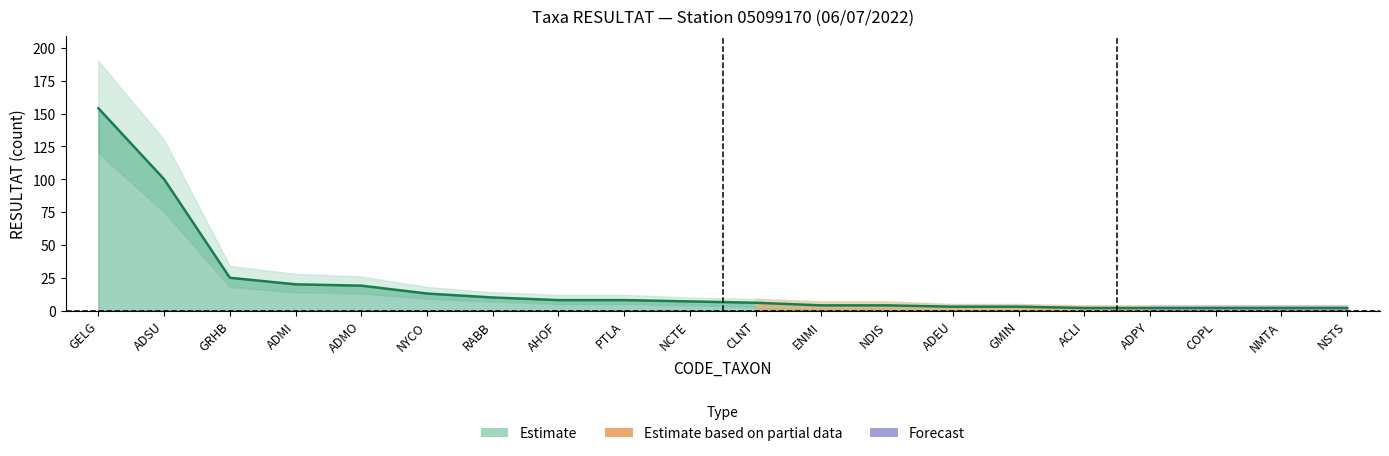

How many data points are less than 7?

10